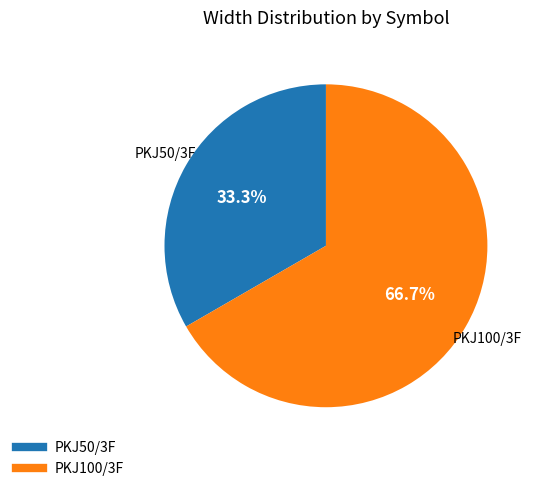

To the nearest percent, what is the combined percentage of PKJ100/3F and PKJ50/3F?

100%